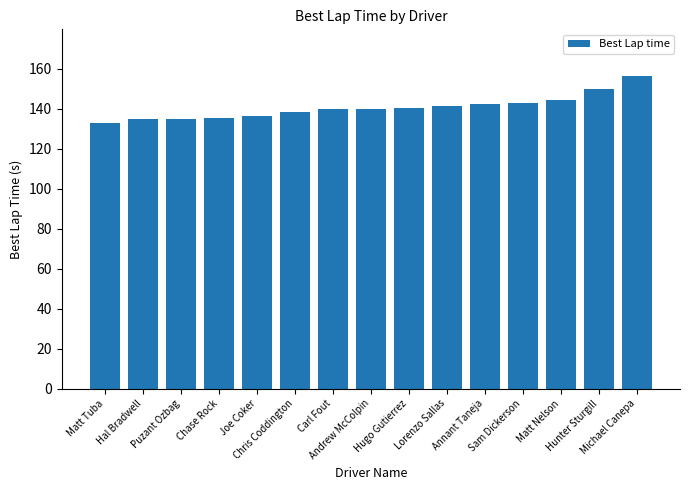

True or false: the data shows 142.8 at Sam Dickerson.

True